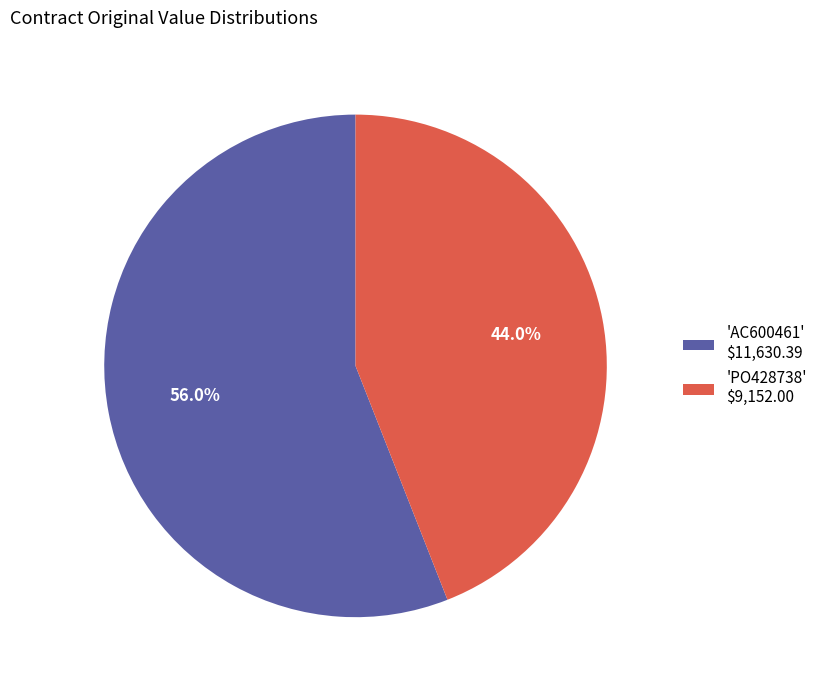

Which category has the smallest portion of the pie?

'PO428738' $9,152.00